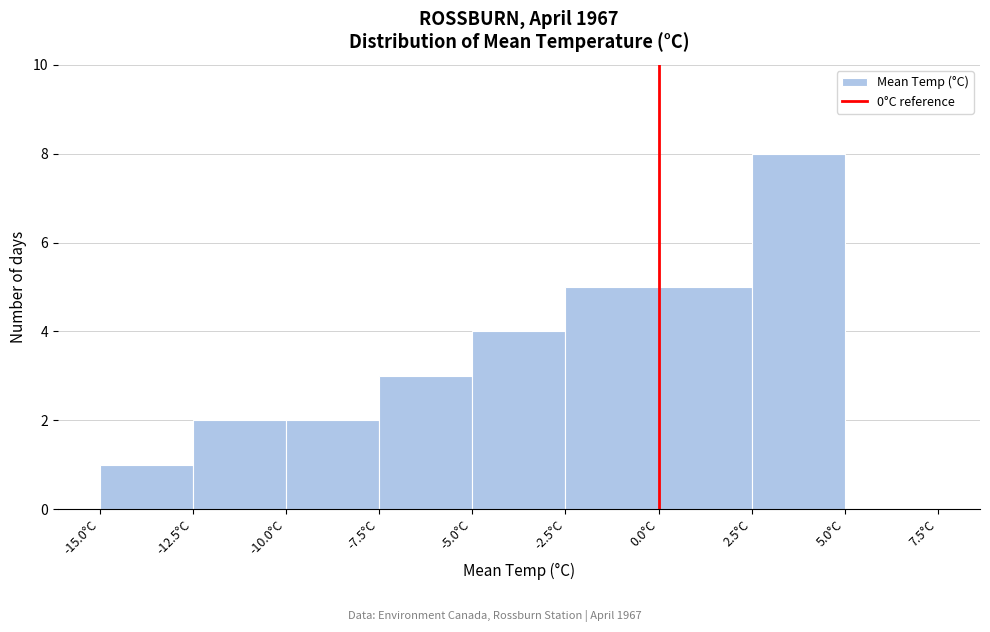

Reading left to right, transcribe this chart: for each bar, give the range it covers on the x-axis and its height. The values are not printed on the chart, so give them approximately, as read against the axis.

-15.0 to -12.5: 1
-12.5 to -10.0: 2
-10.0 to -7.5: 2
-7.5 to -5.0: 3
-5.0 to -2.5: 4
-2.5 to 0.0: 5
0.0 to 2.5: 5
2.5 to 5.0: 8
5.0 to 7.5: 0